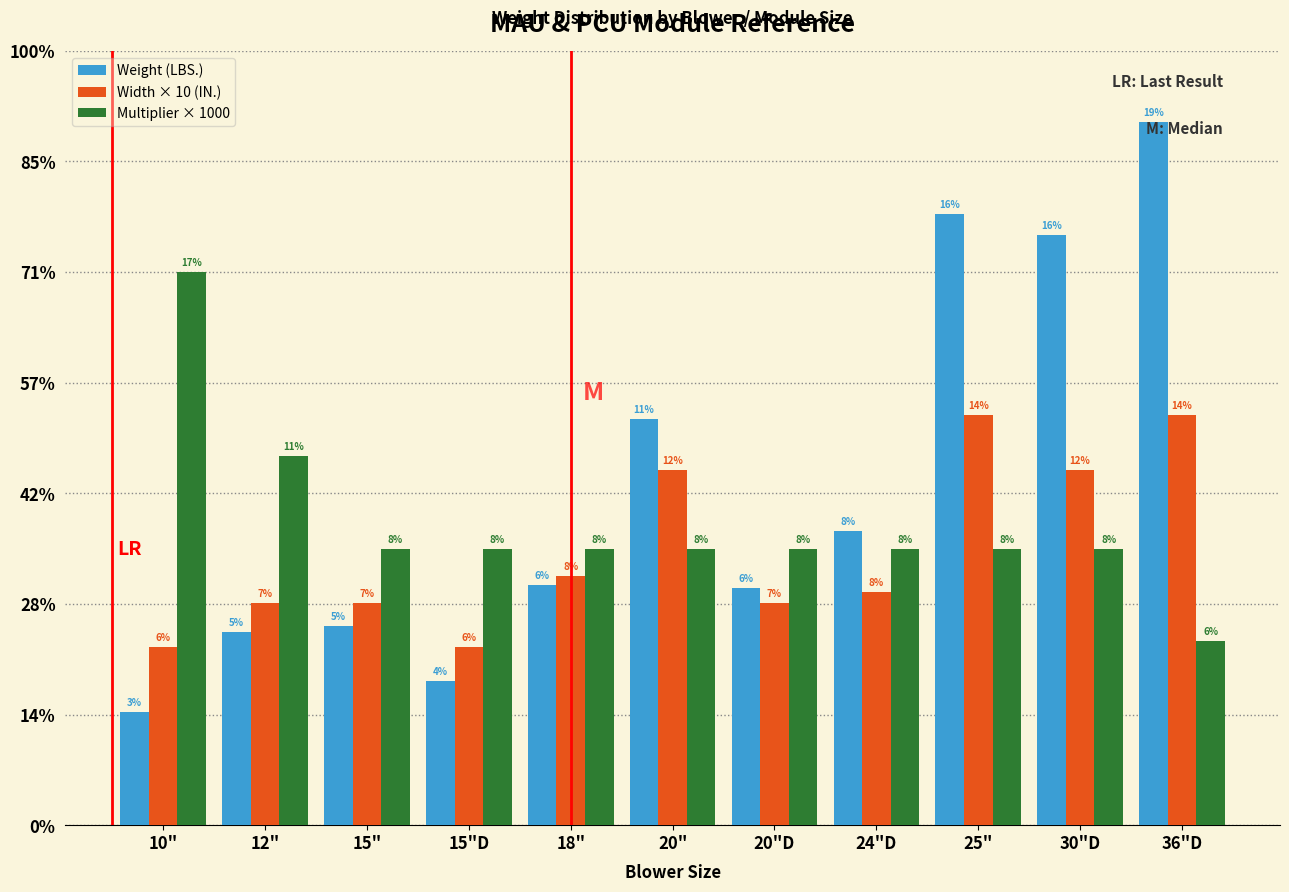

Are the bars grouped side by side (vs. stacked)?

Yes